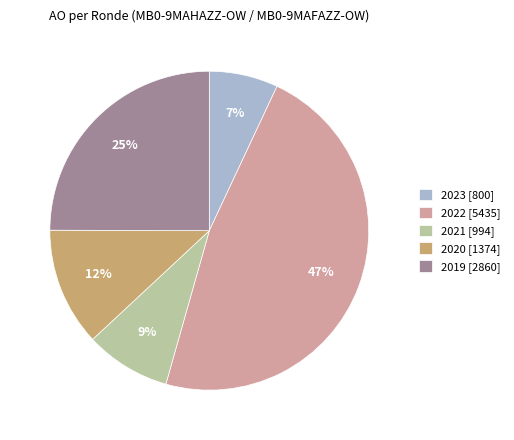

Does 2023 [800] account for over 50% of the chart?

No